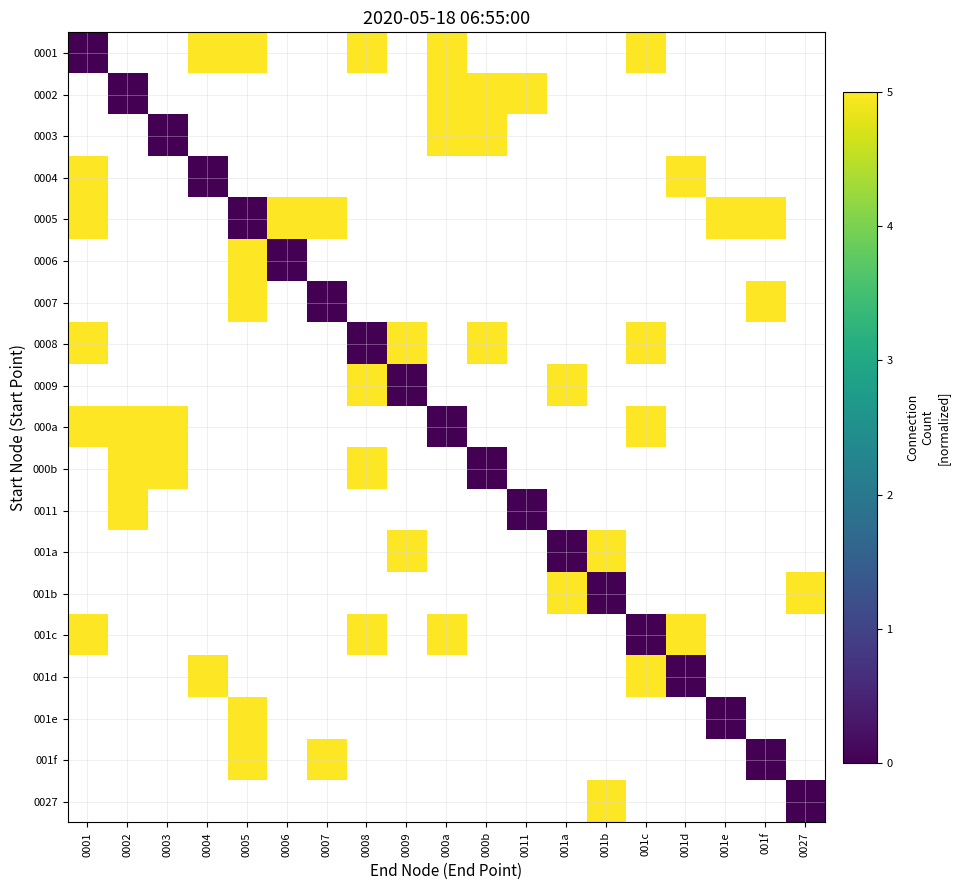

Between 001c and 000a, which is larger?

001c